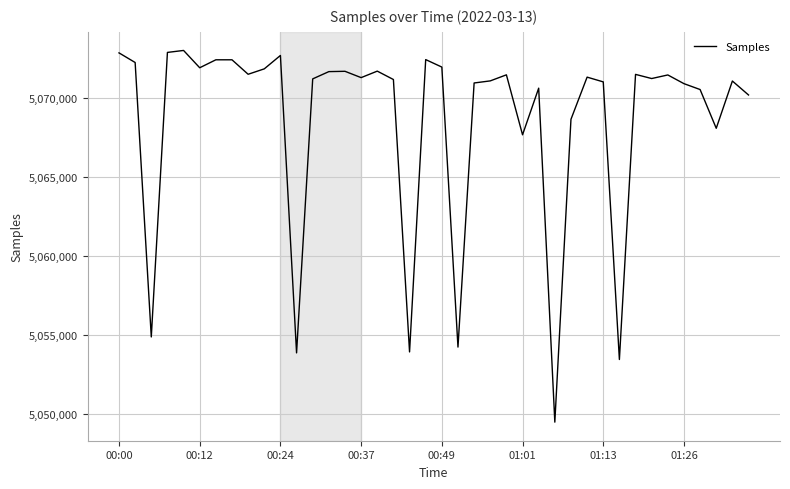

What is the difference between the maximum and minimum values?

23526